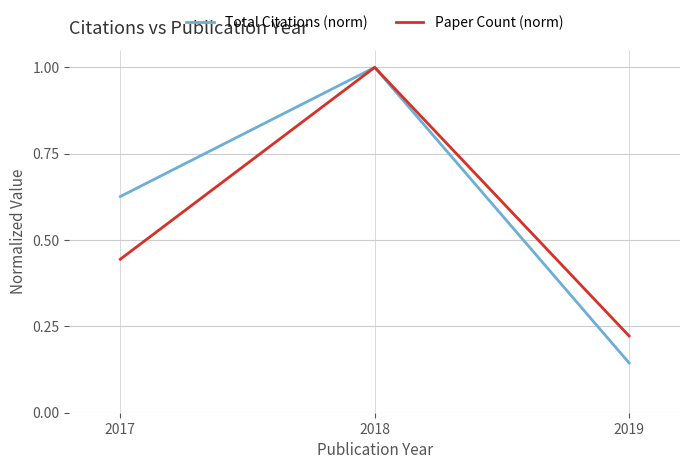

What is the sum of all Total Citations (norm) values?

1.8